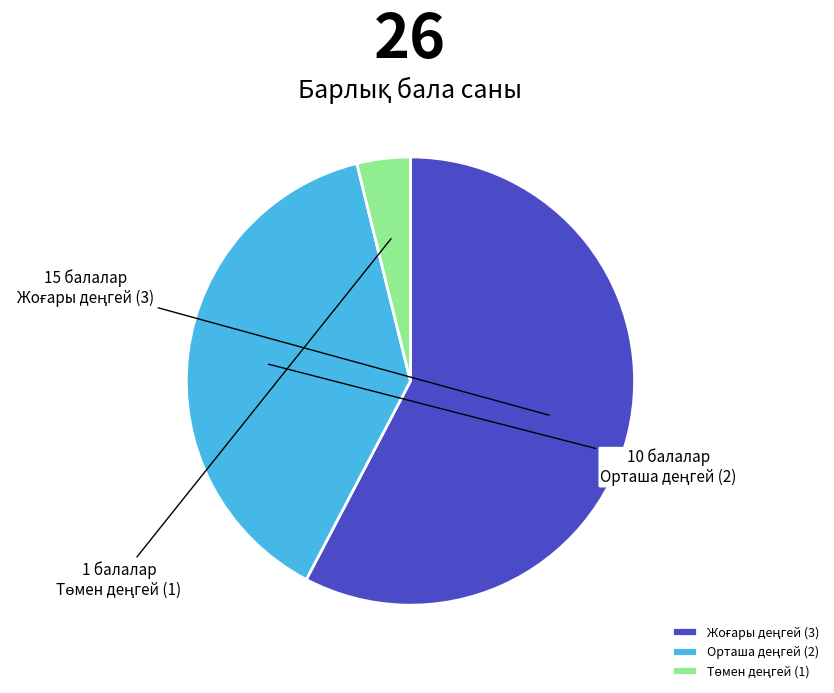

How many segments does this pie chart have?

3